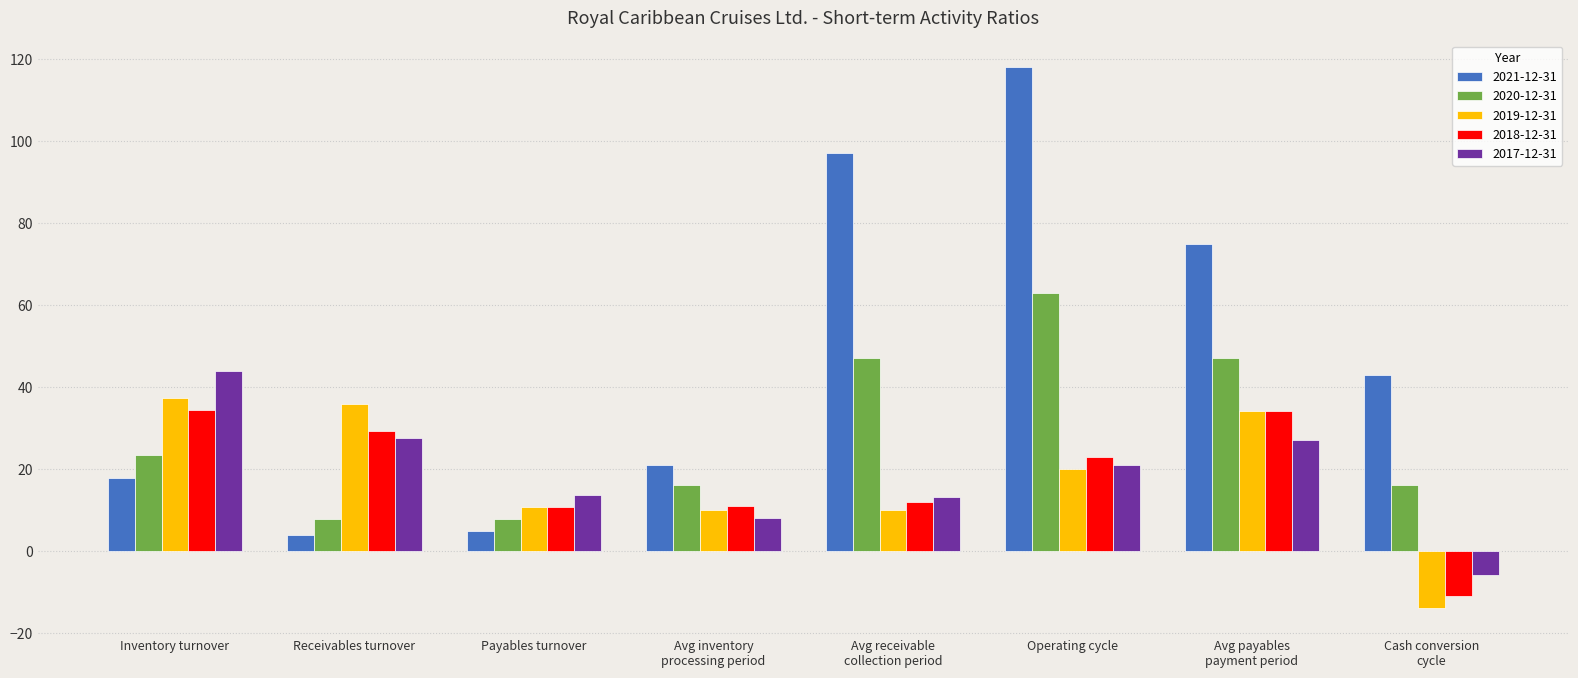

At which category is the sum across all series the highest?

Operating cycle